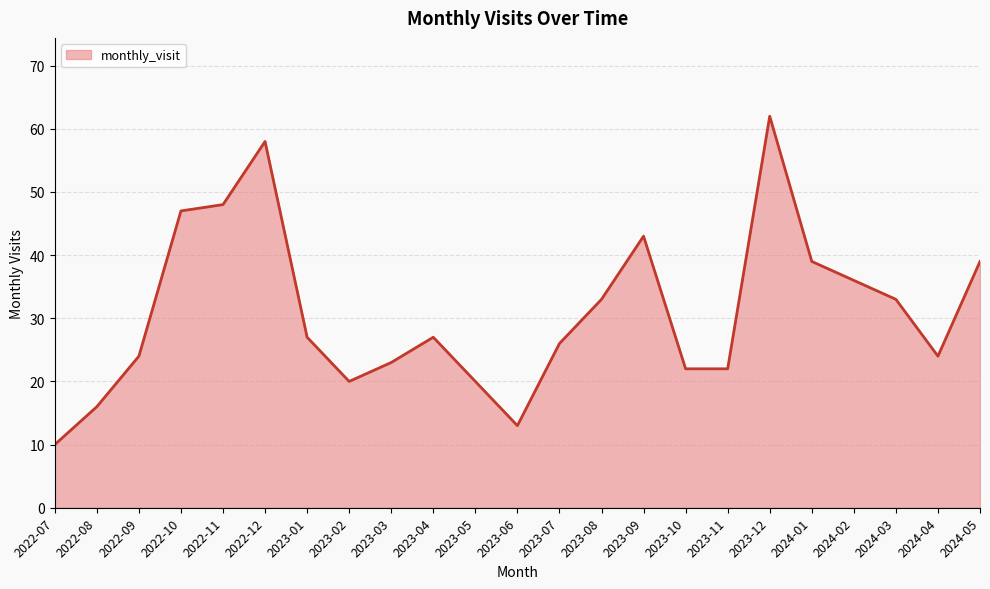

What position from the right is 2022-09?

21